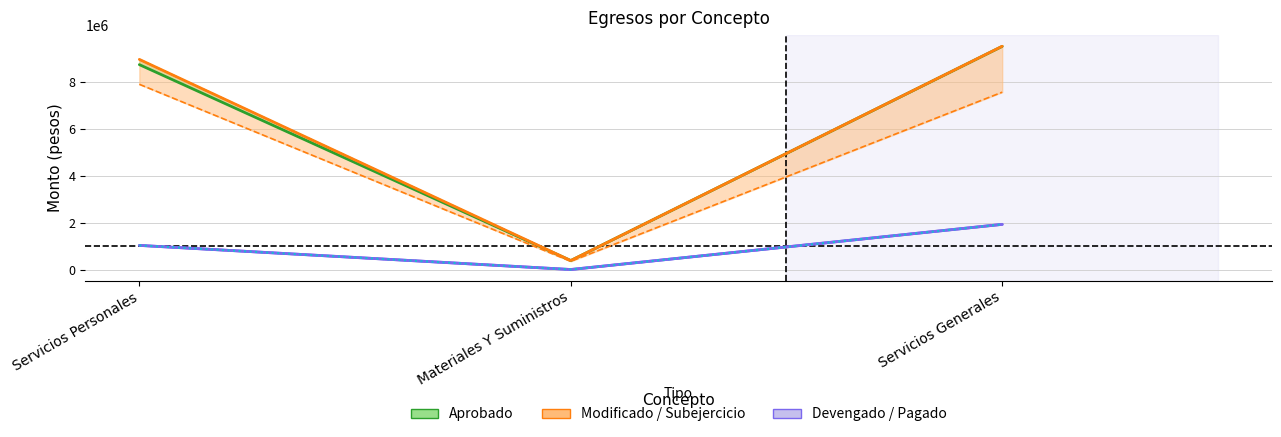

What is the difference between the maximum and minimum values in the Aprobado series?

9106328.5